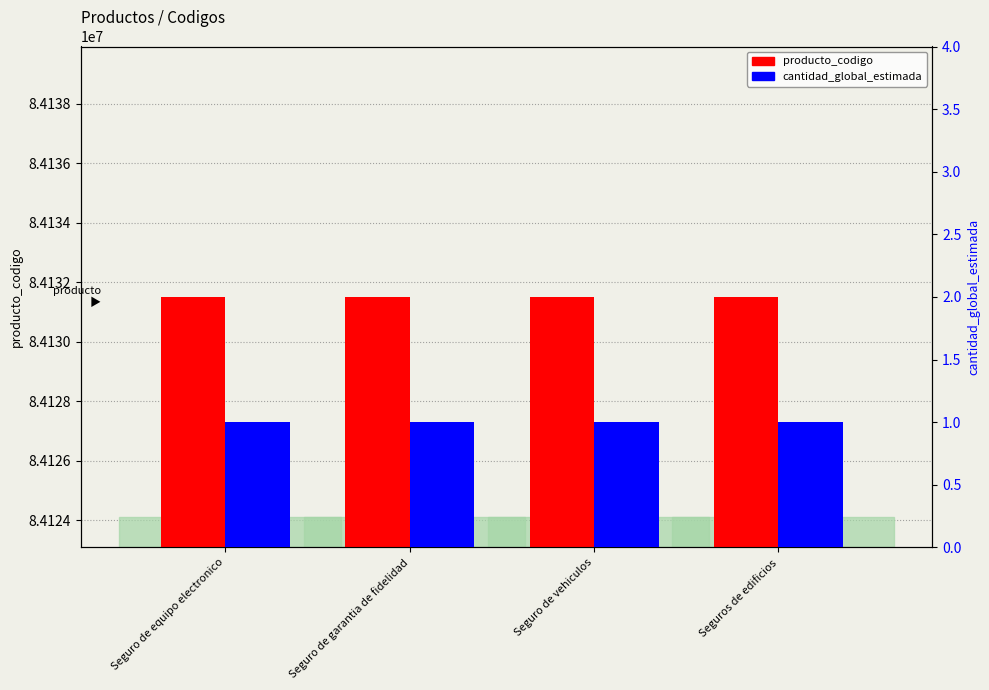

Reading left to right, extract all data points from this chart.

producto_codigo: 84131512	84131514	84131503	84131501
cantidad_global_estimada: 1	1	1	1